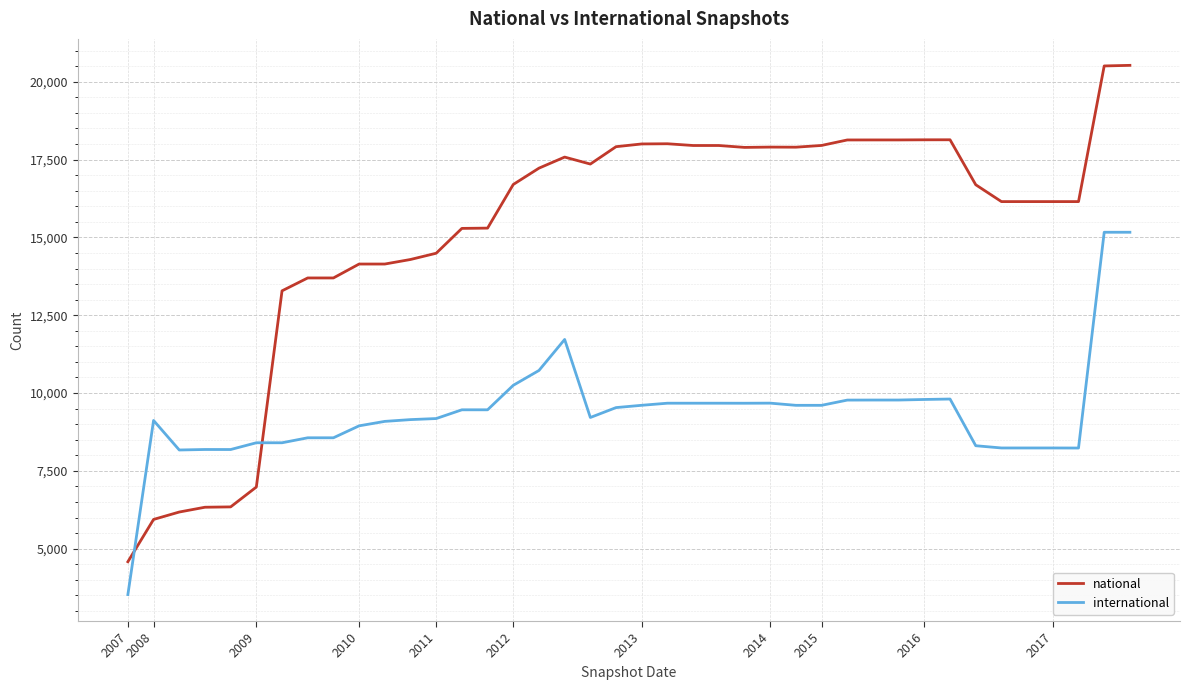

Which series has the widest spread of values?

national